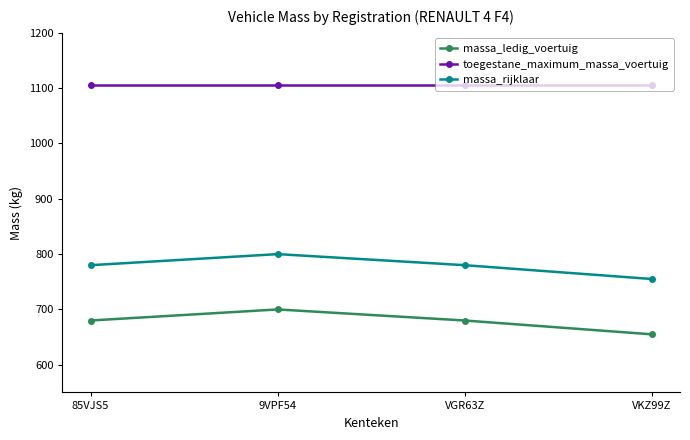

At which category is the sum across all series the highest?

9VPF54